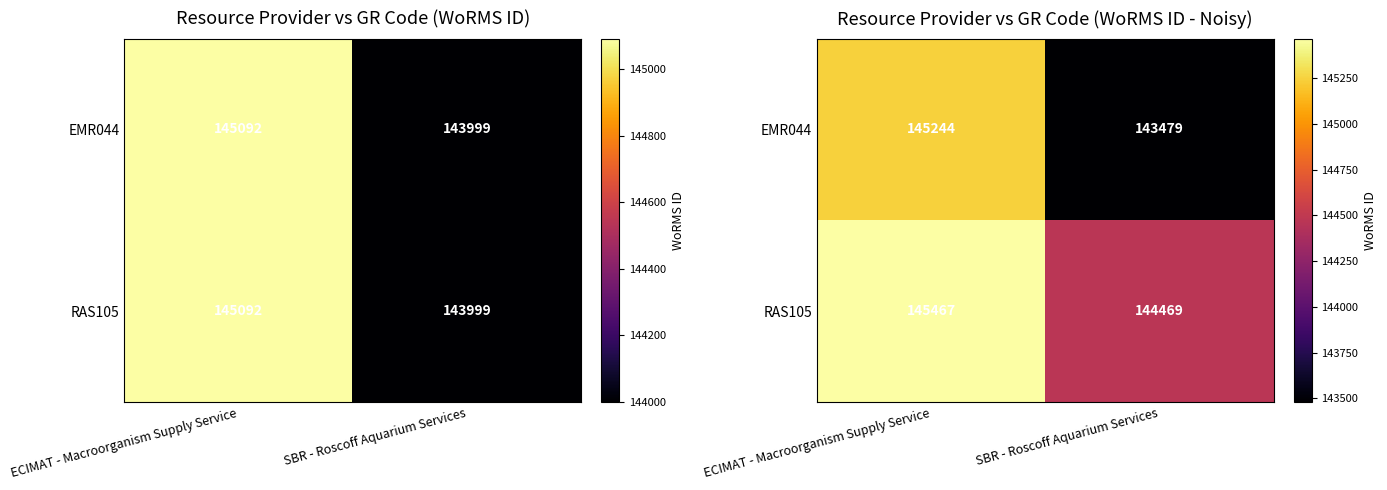

At which category is the sum across all series the highest?

ECIMAT - Macroorganism Supply Service